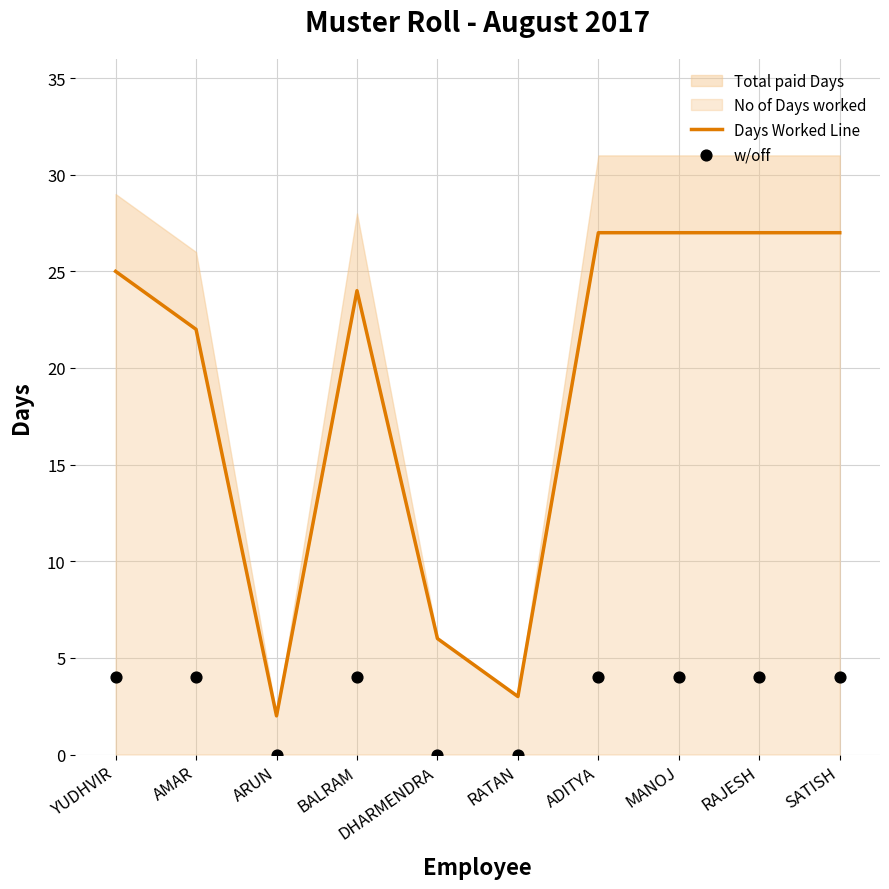

What is the total value across all series at ADITYA?

31